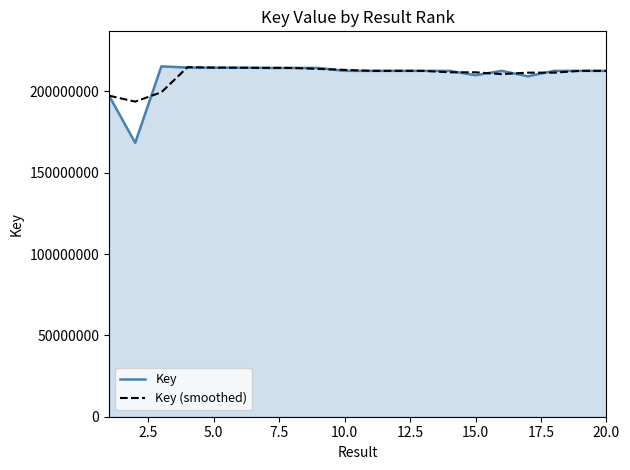

True or false: Key (smoothed) has more than 2 points higher than both neighbors.

True